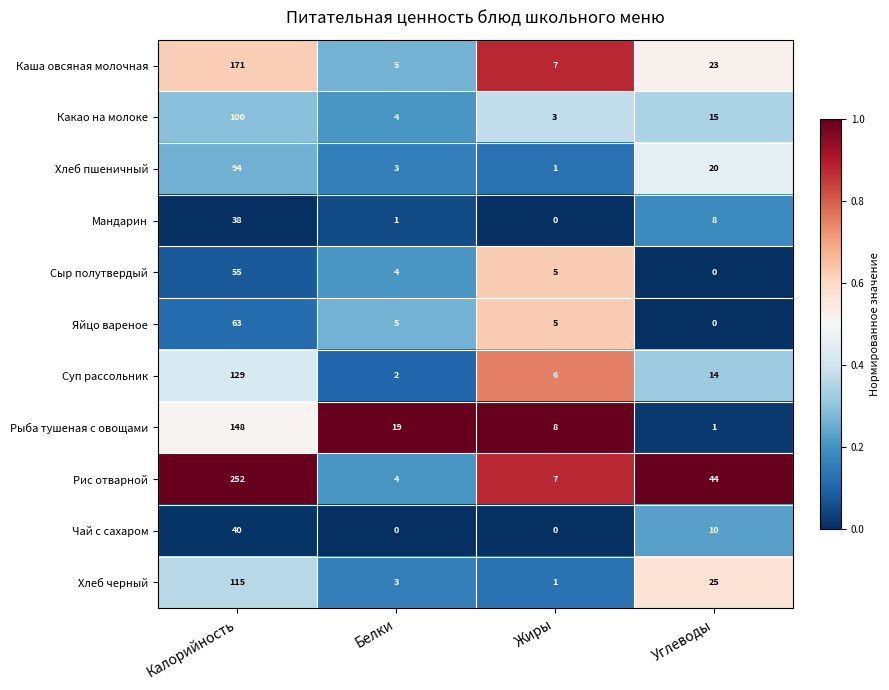

List the series in order of their peak value, lowest first.

Мандарин, Чай с сахаром, Сыр полутвердый, Яйцо вареное, Хлеб пшеничный, Какао на молоке, Хлеб черный, Суп рассольник, Рыба тушеная с овощами, Каша овсяная молочная, Рис отварной